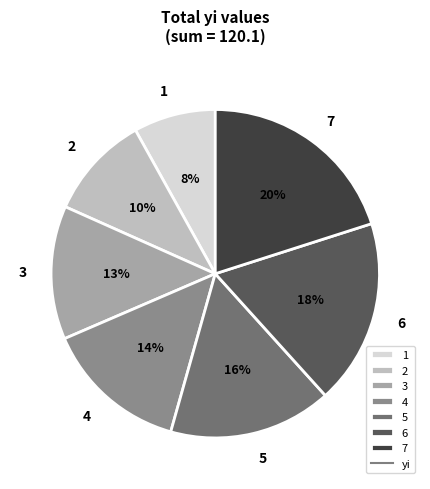

To the nearest percent, what is the difference between the largest and smallest slice percentages?

12%